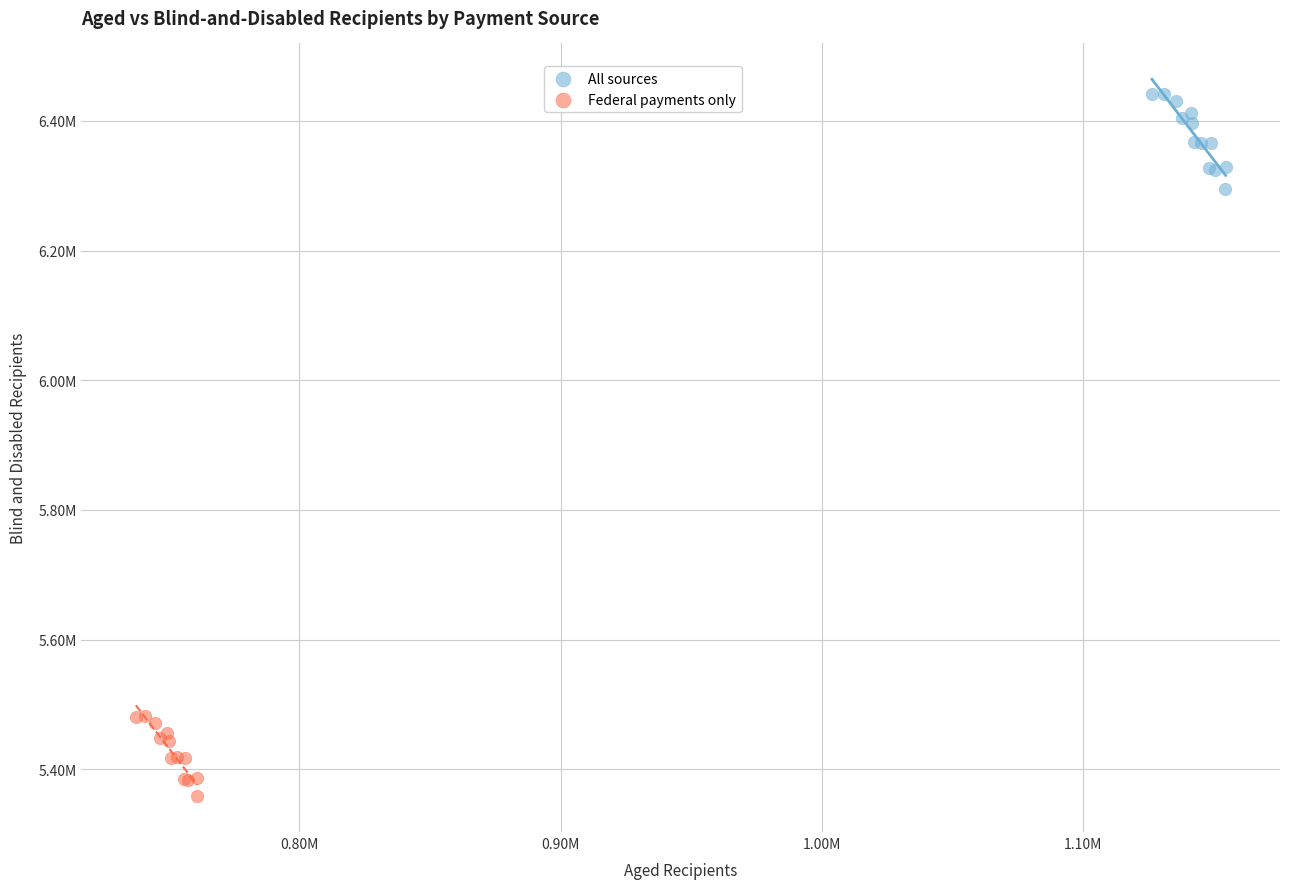

What are all the series names shown in the legend?

All sources, Federal payments only